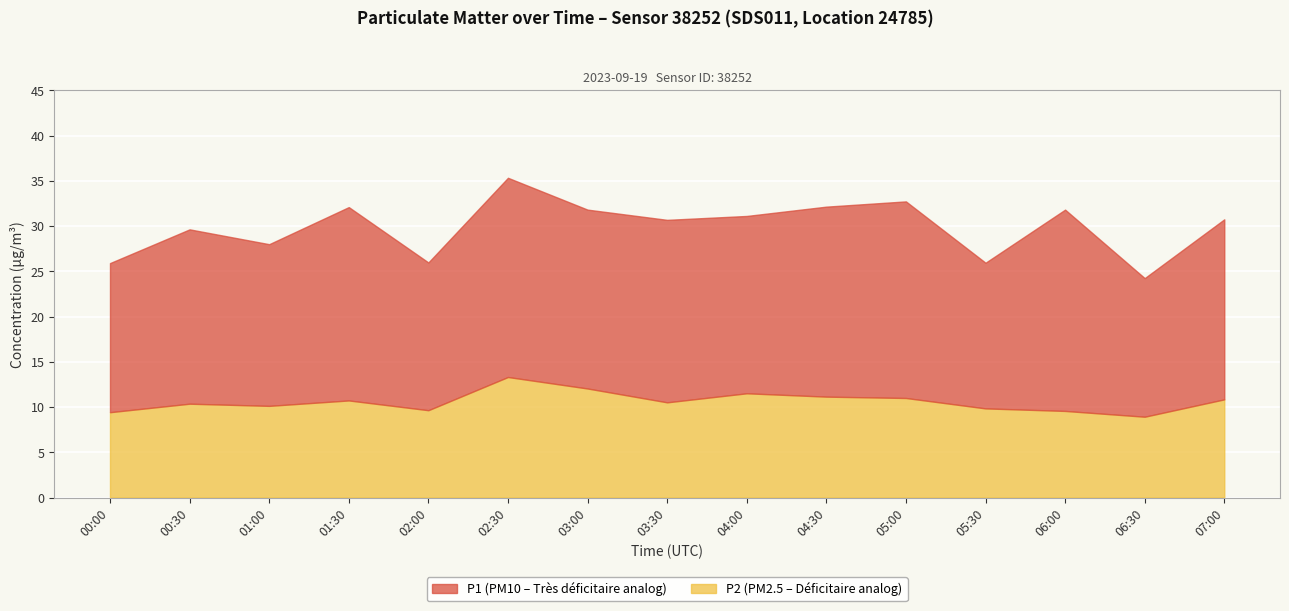

What is the difference between the highest and lowest values at 00:00?

7.1